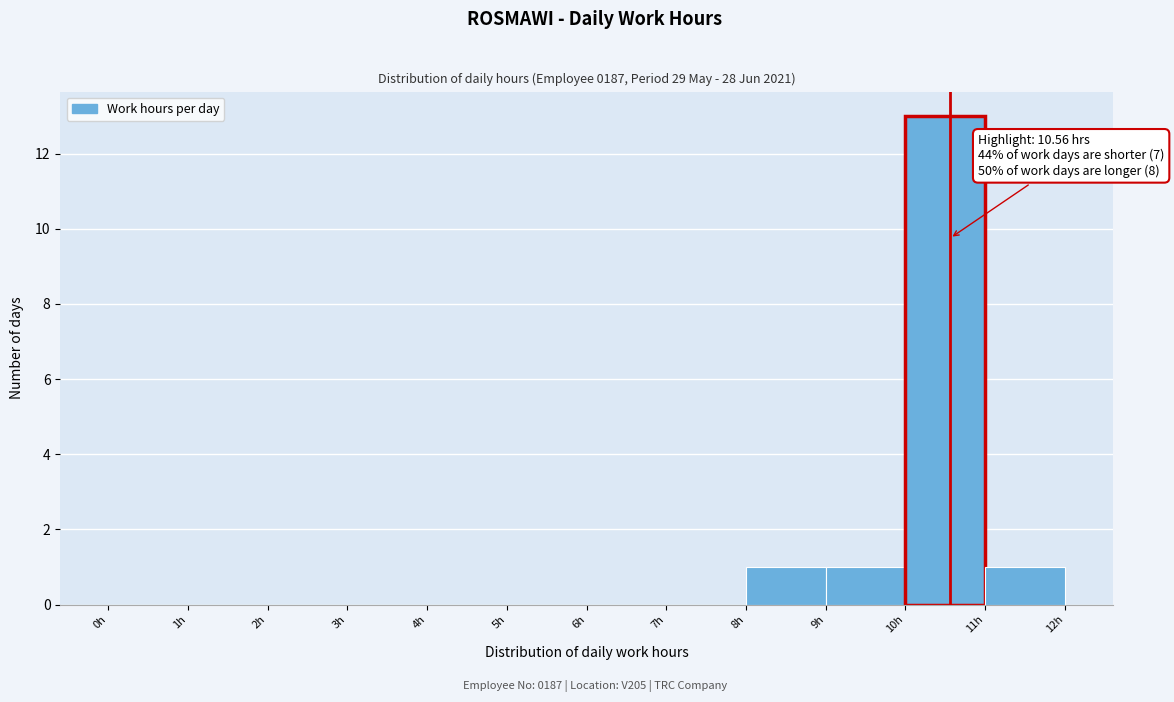

Over which range of the x-axis is the bar tallest?

10 to 11